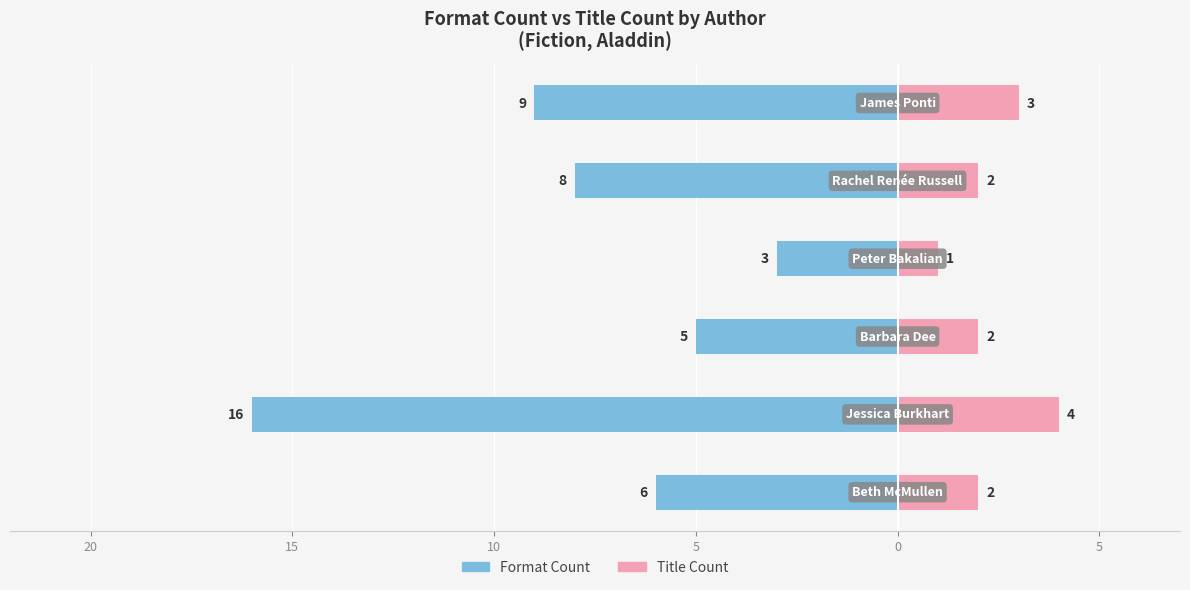

True or false: Format Count has a value of -10 at 20.

False